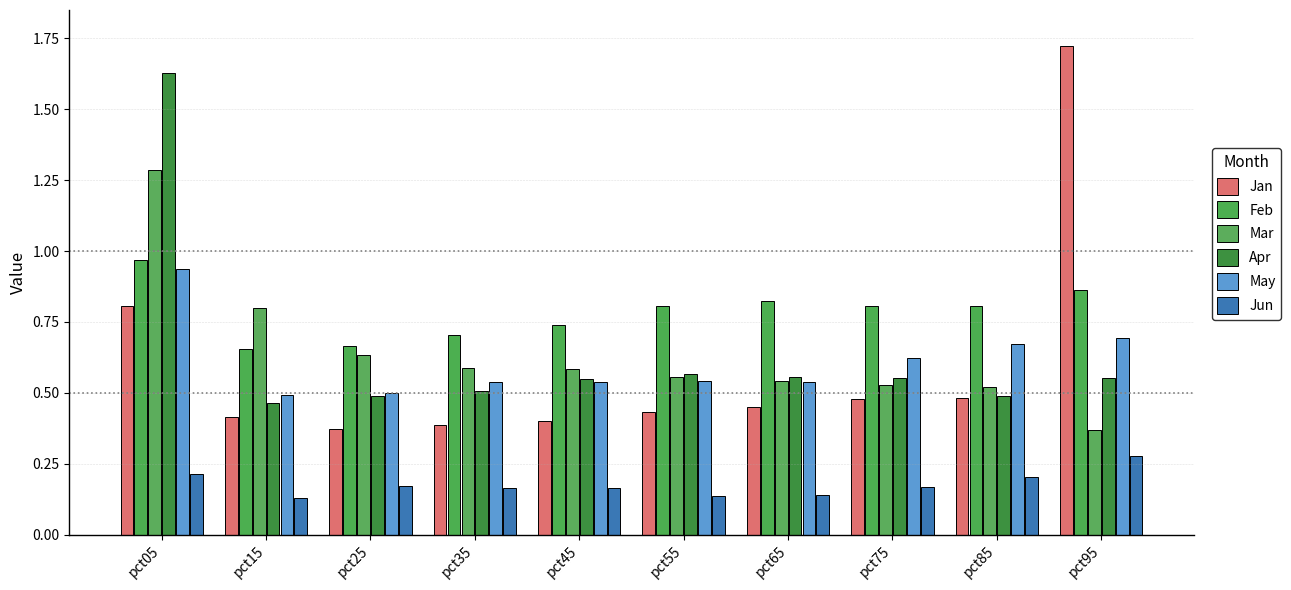

How many series are shown in this chart?

6